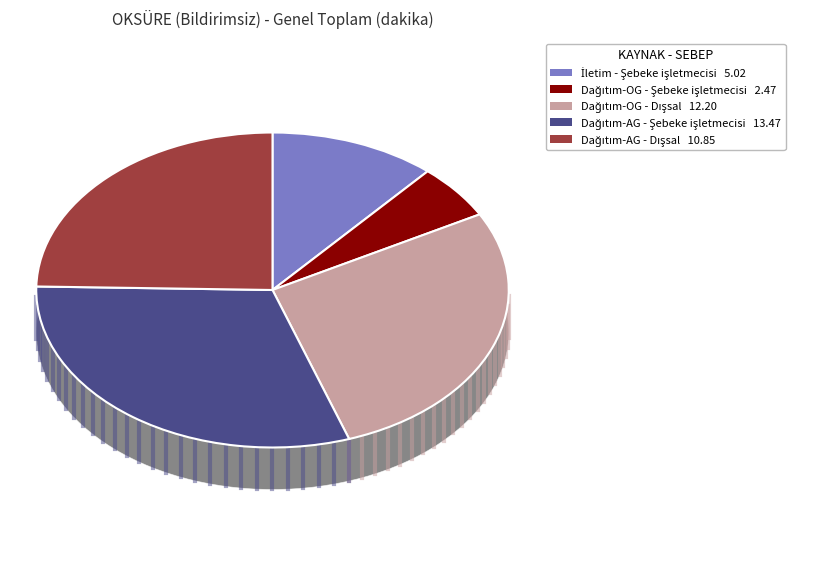

How many slices are in this pie chart?

5